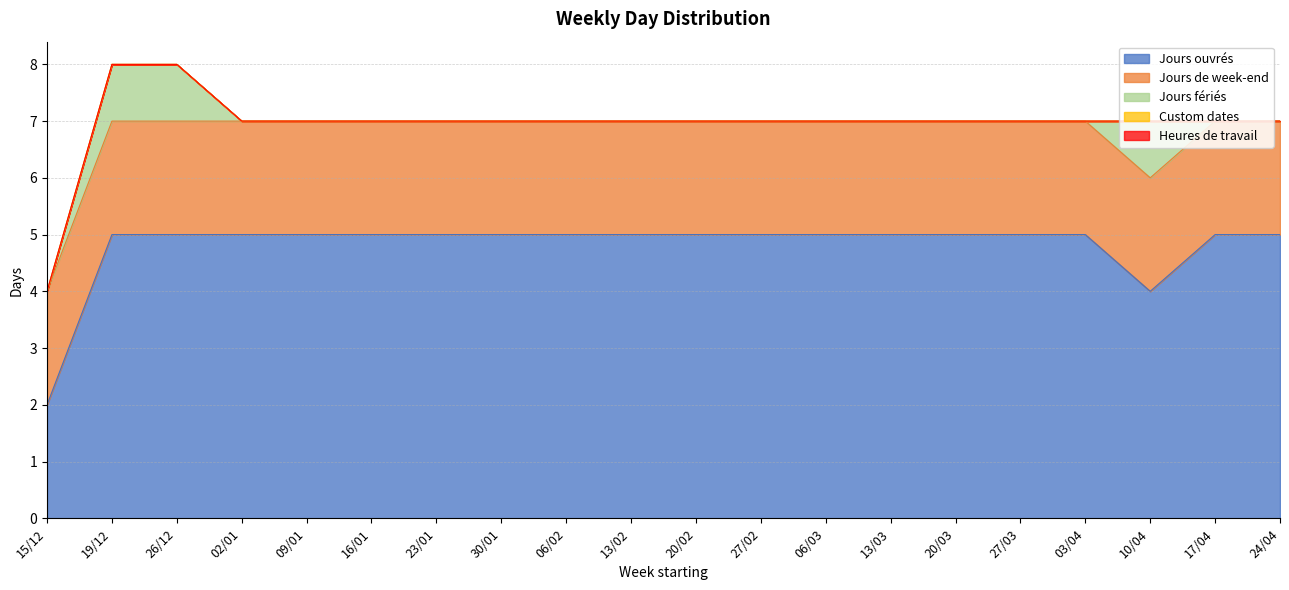

Between 13/03 and 09/01, which is larger?

13/03